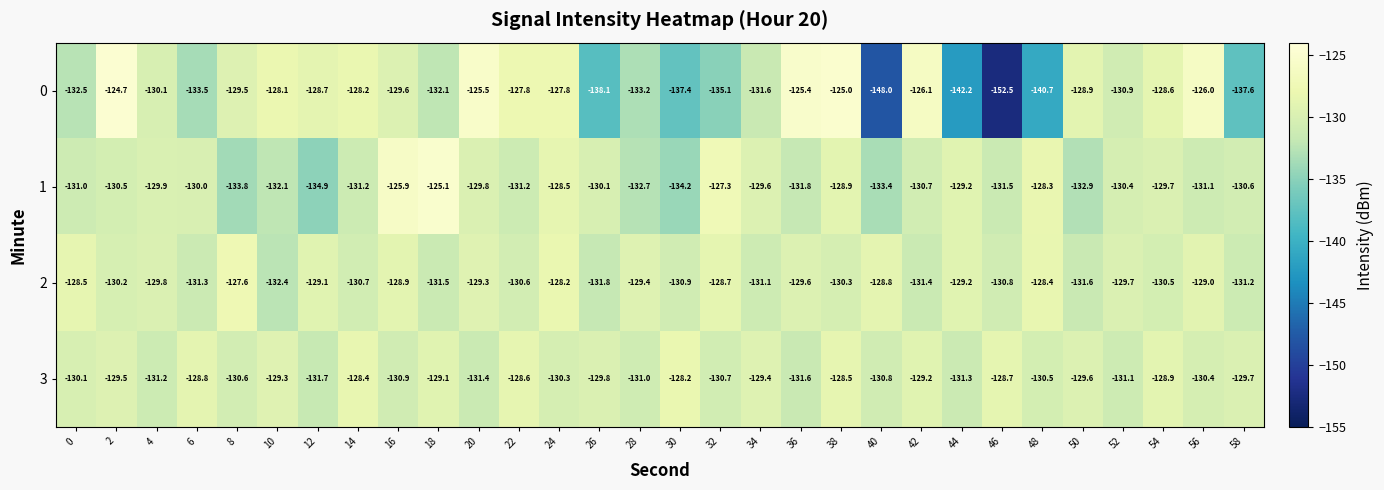

Which series changed the most between 38 and 54?

0